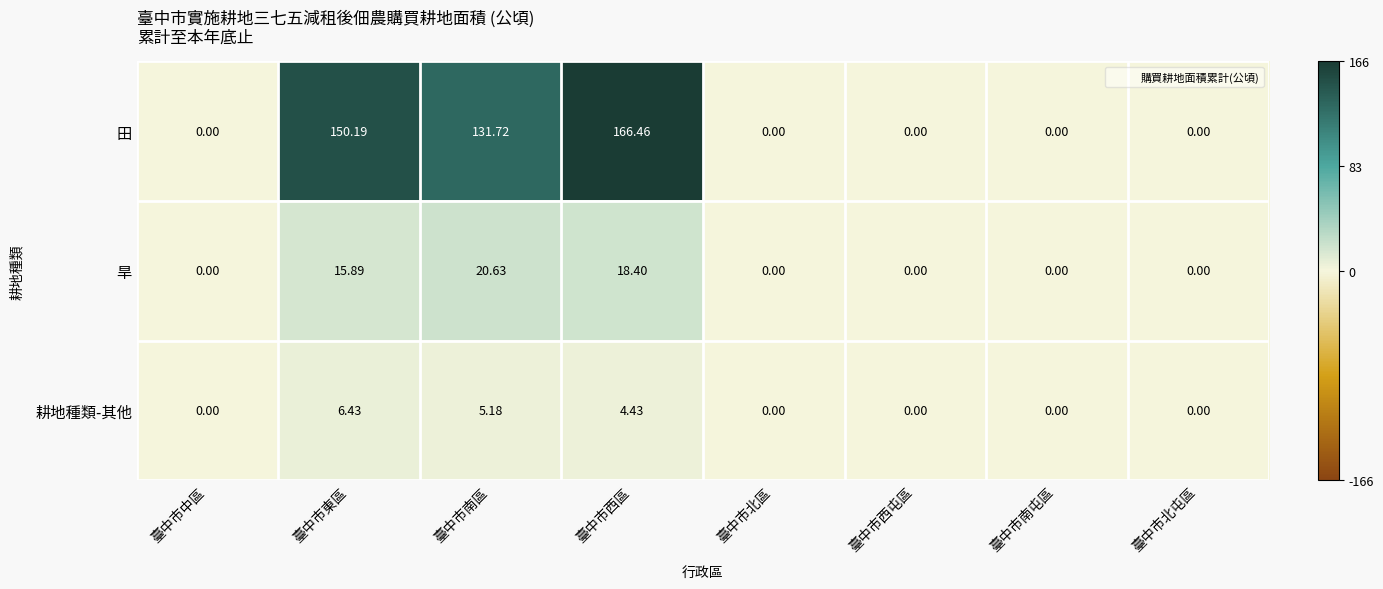

How many distinct data groups are displayed?

3